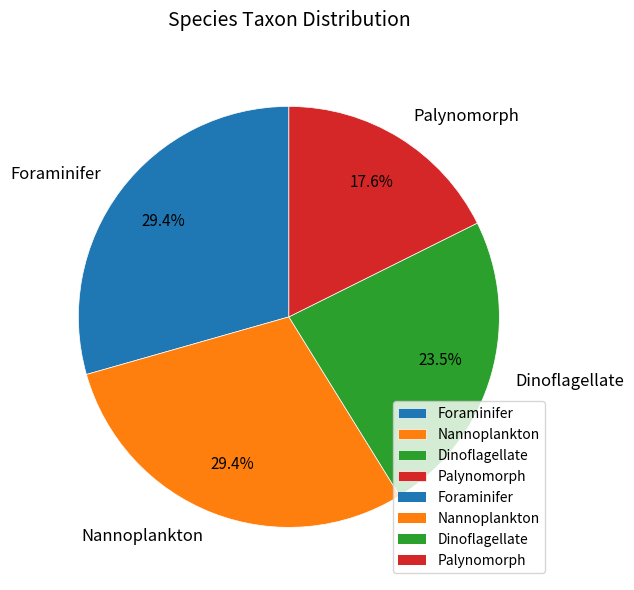

Is there any slice that represents more than half of the pie?

No